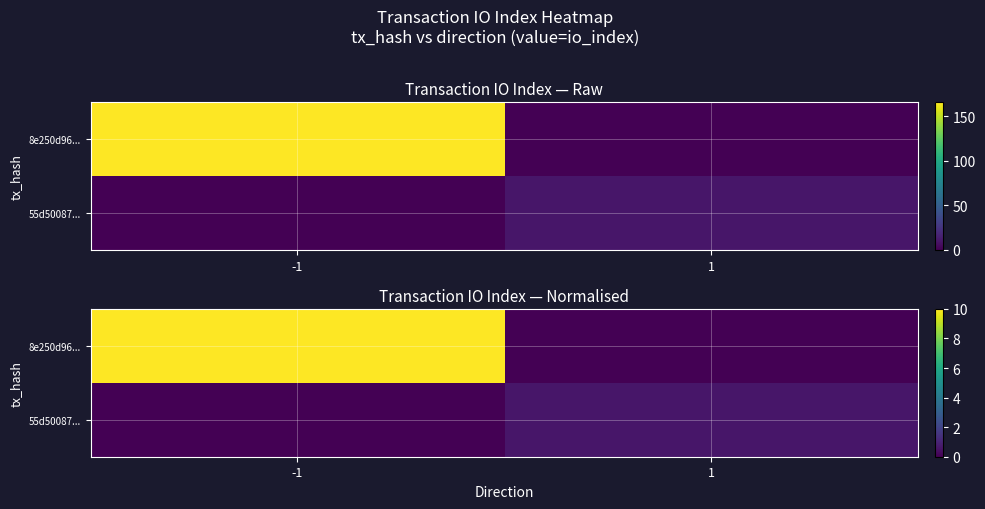

At how many categories does at least one series exceed 4?

1